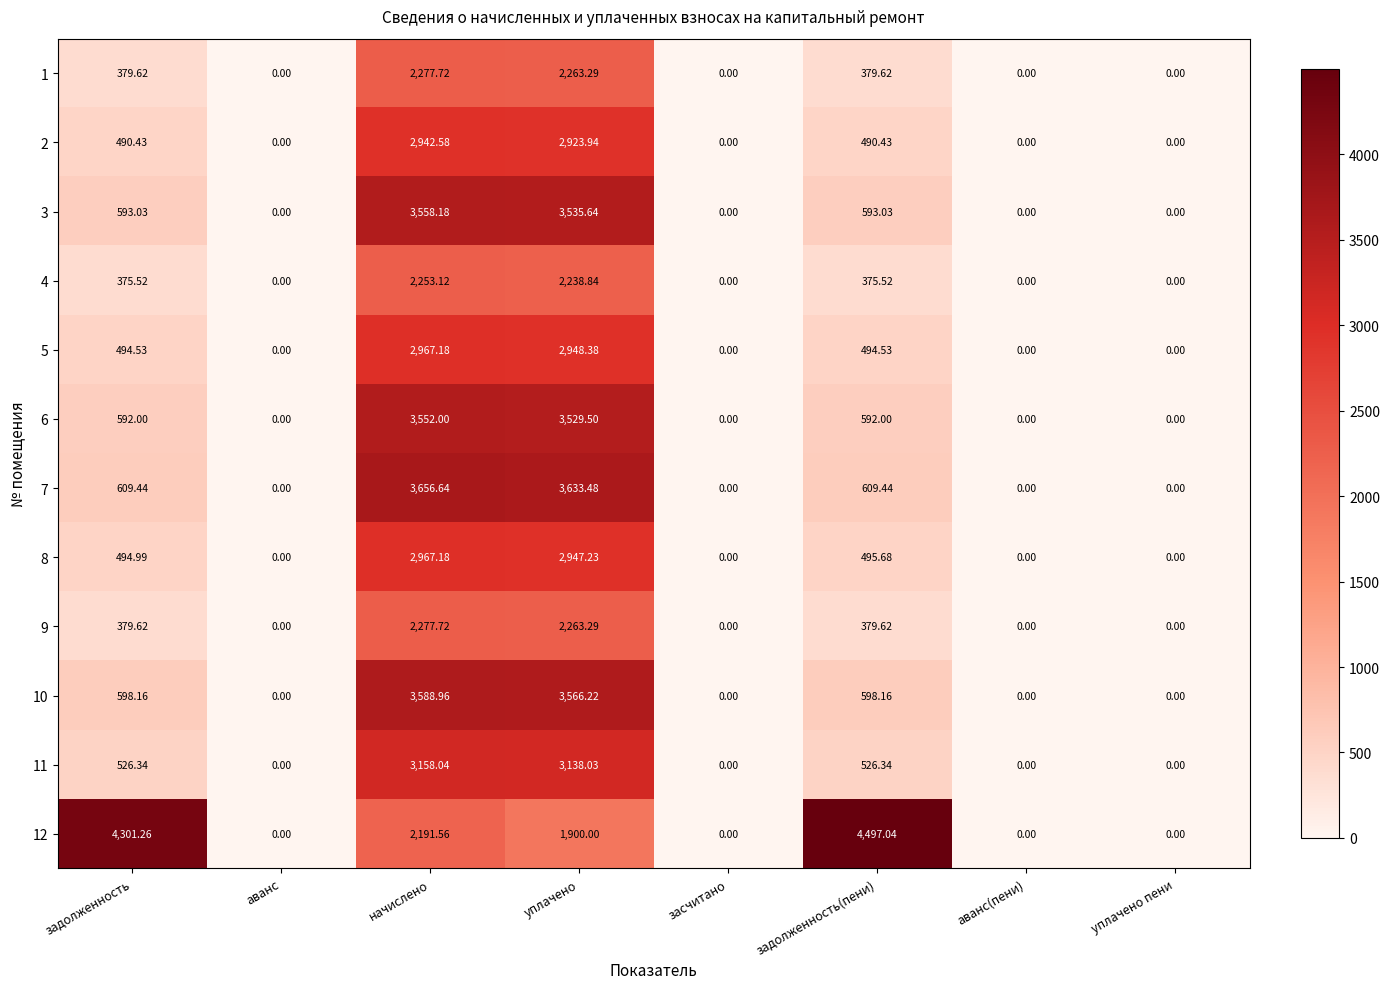

Which series has the largest total across all categories?

12